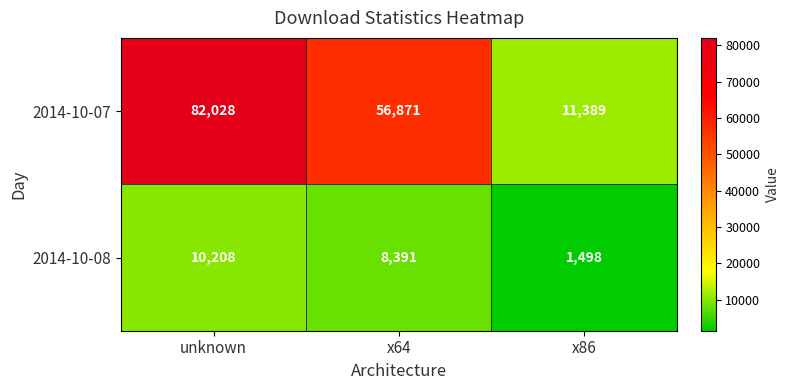

True or false: 2014-10-08 has a value of 10208 at unknown.

True